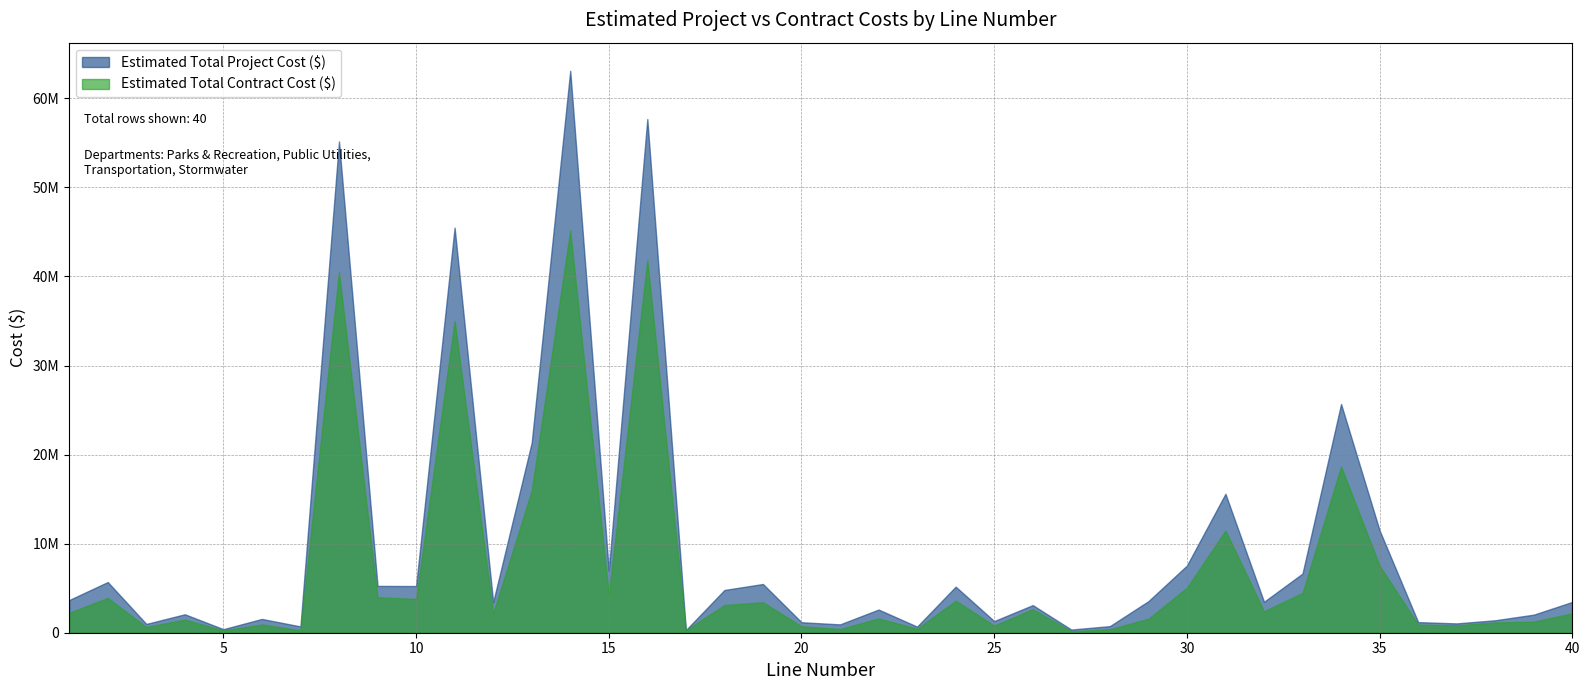

What is the approximate value of Estimated Total Contract Cost ($) at 35?

7519629.0